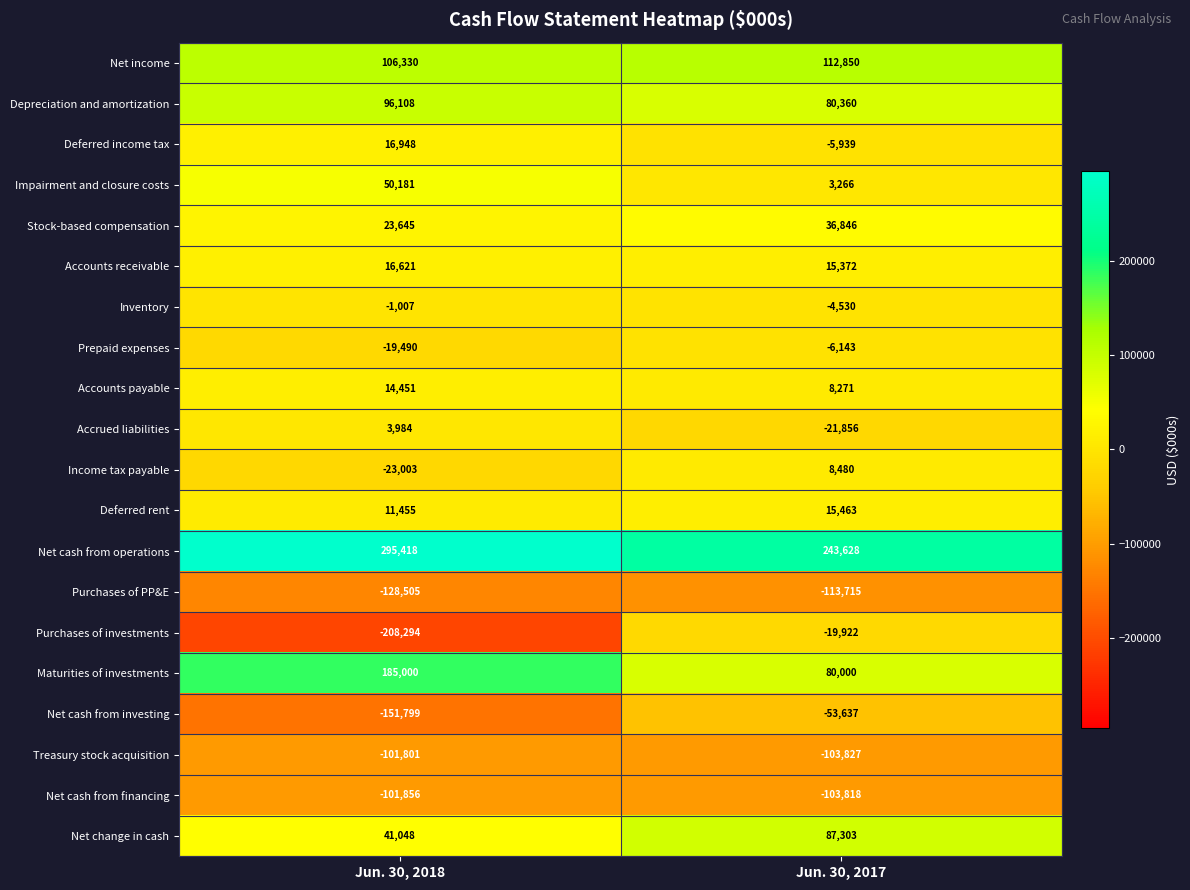

What value does the Deferred income tax series have at Jun. 30, 2017, to the nearest 50?

-5950